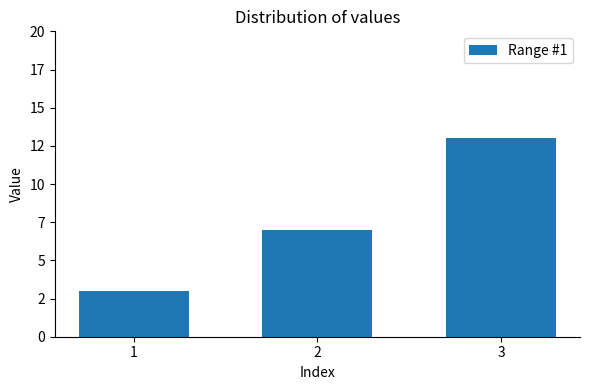

Reading right to left, list all the values displayed in this chart.

3=13	2=7	1=3